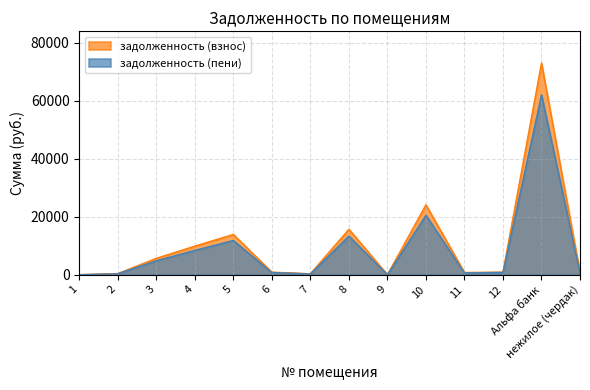

True or false: задолженность (пени) and задолженность (взнос) intersect in this chart.

False